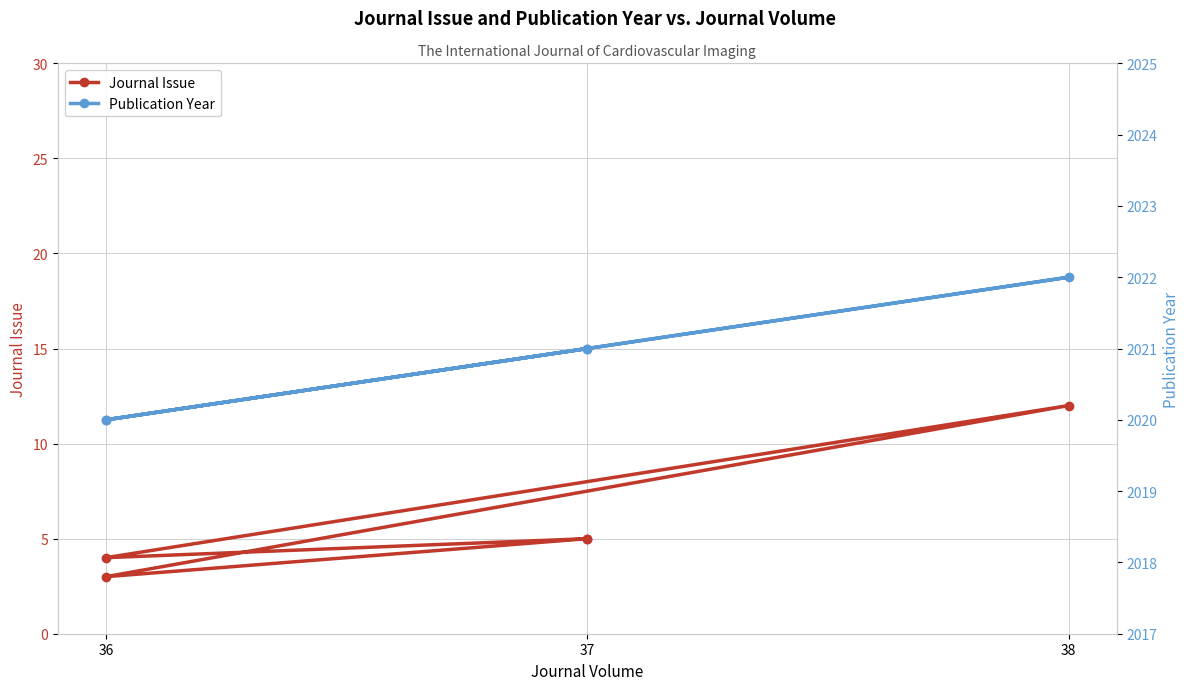

How many lines are shown in the chart?

2